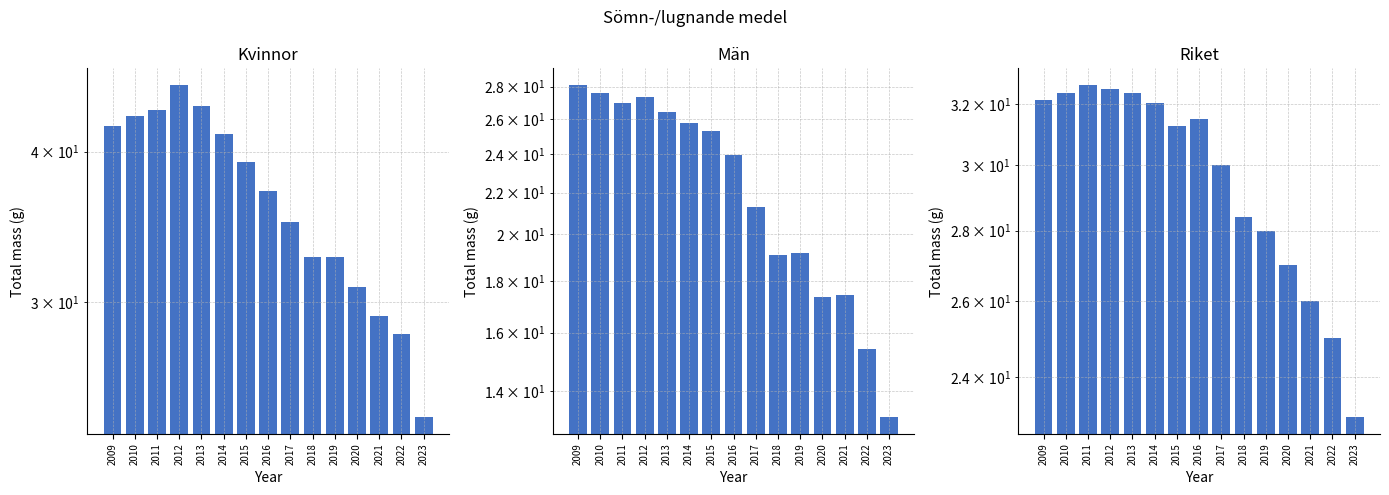

How many values in the Män series exceed 23?

8